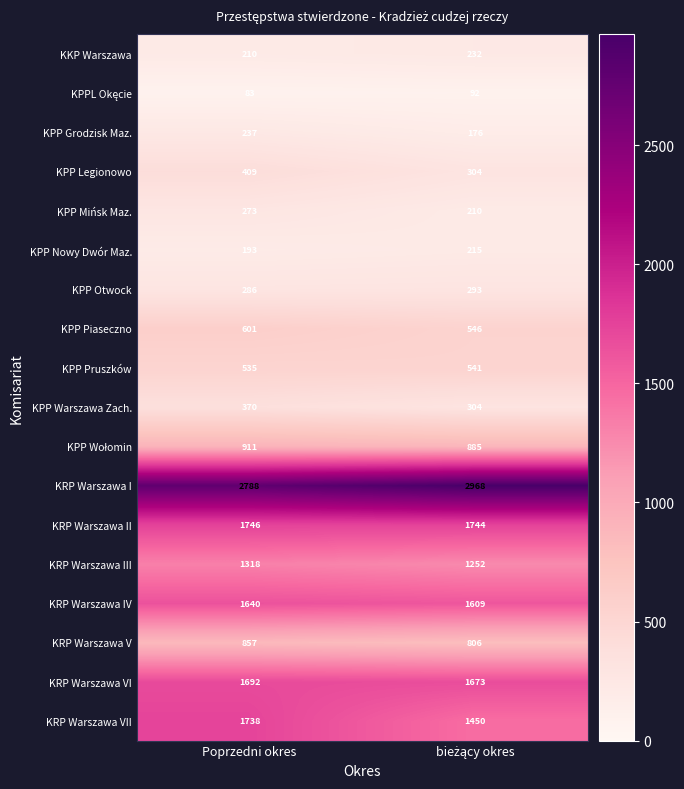

What is the average value of the KPP Warszawa Zach. series?

337